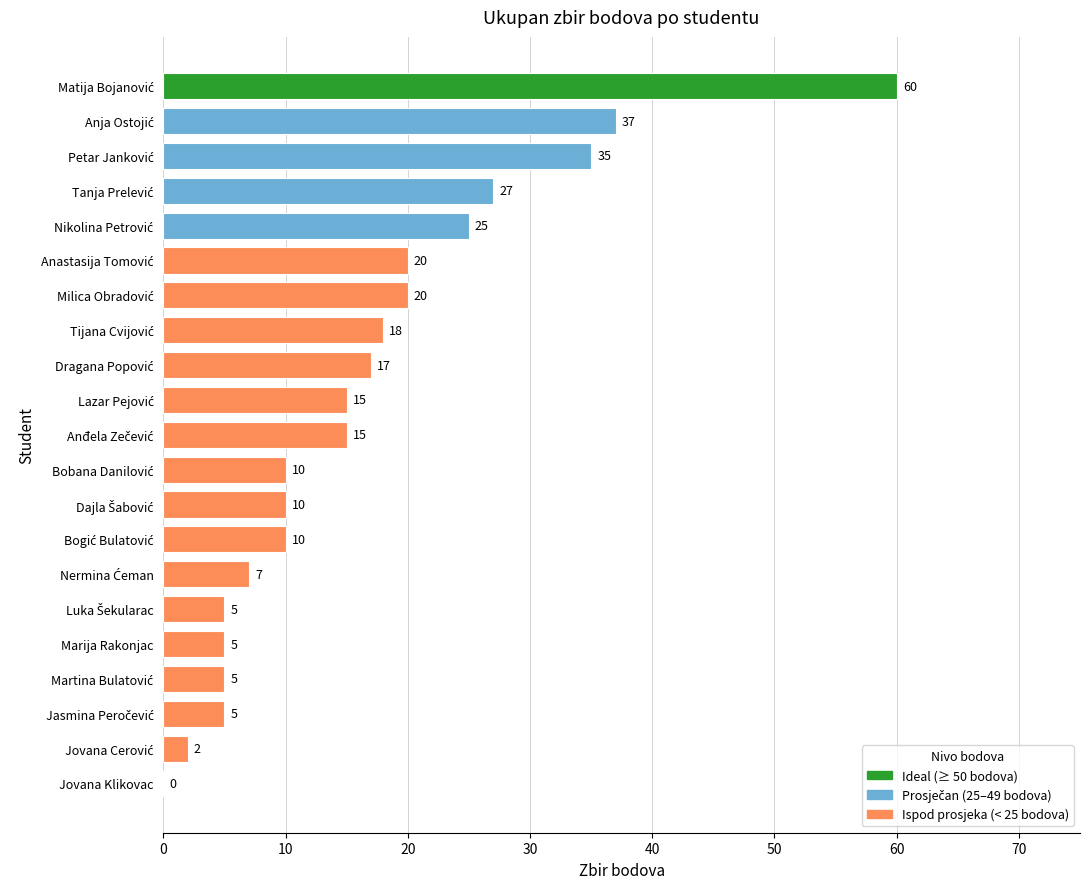

Are the bars horizontal?

Yes